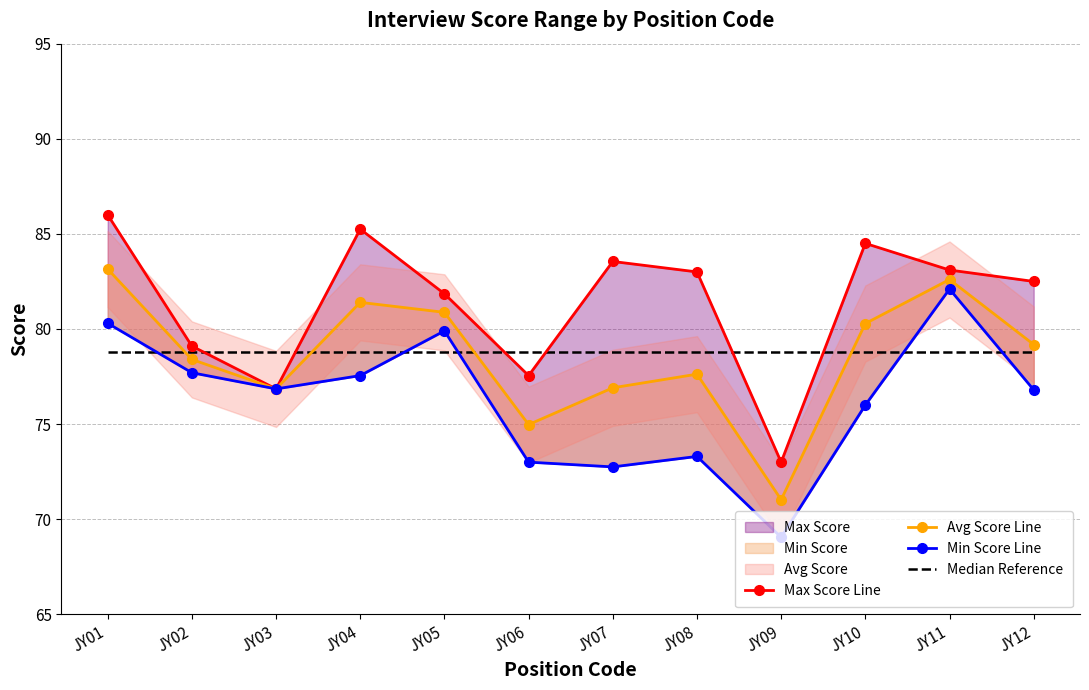

What is the difference between the second highest and minimum values in the Min Score Line series?

11.2